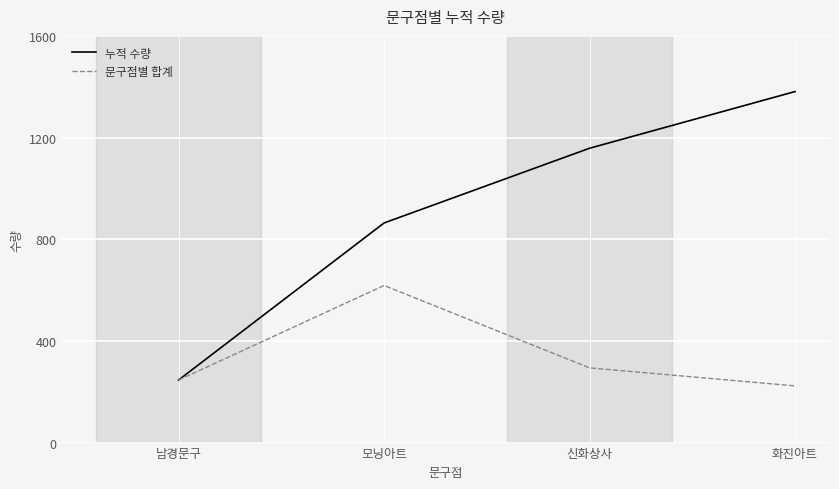

Is it true that 누적 수량 equals 451 at 모닝아트?

False